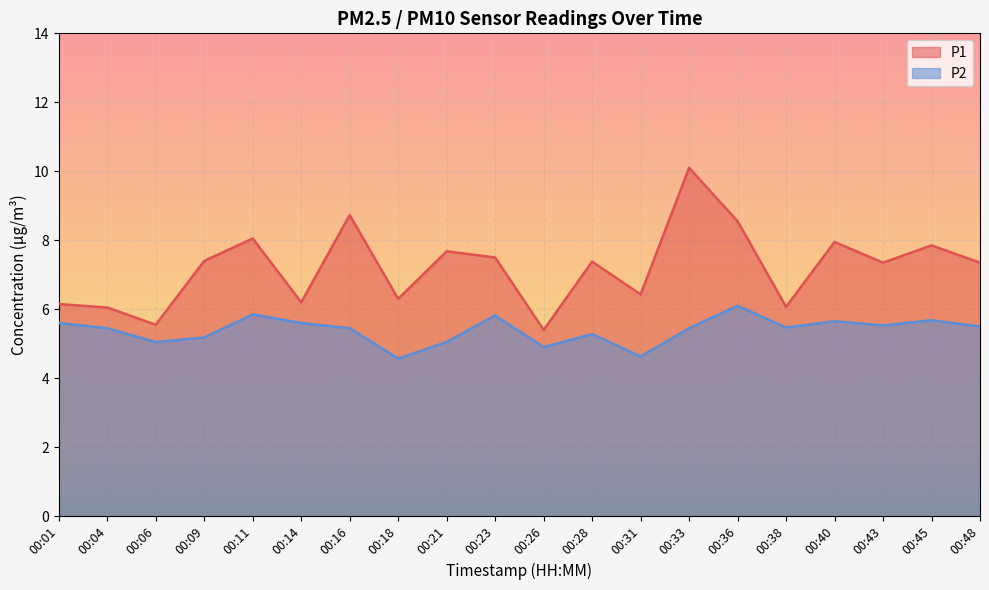

True or false: P1 has a value of 6.2 at 00:01.

True